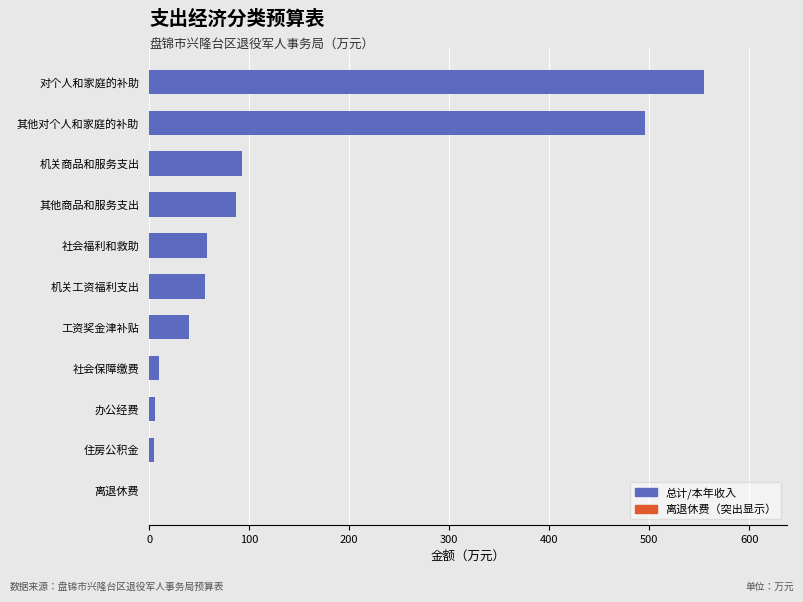

How many categories are shown in the chart?

11